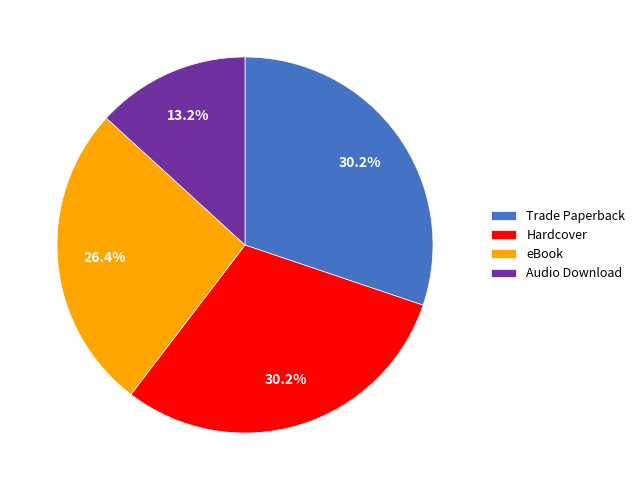

Is Hardcover the majority of the pie?

No